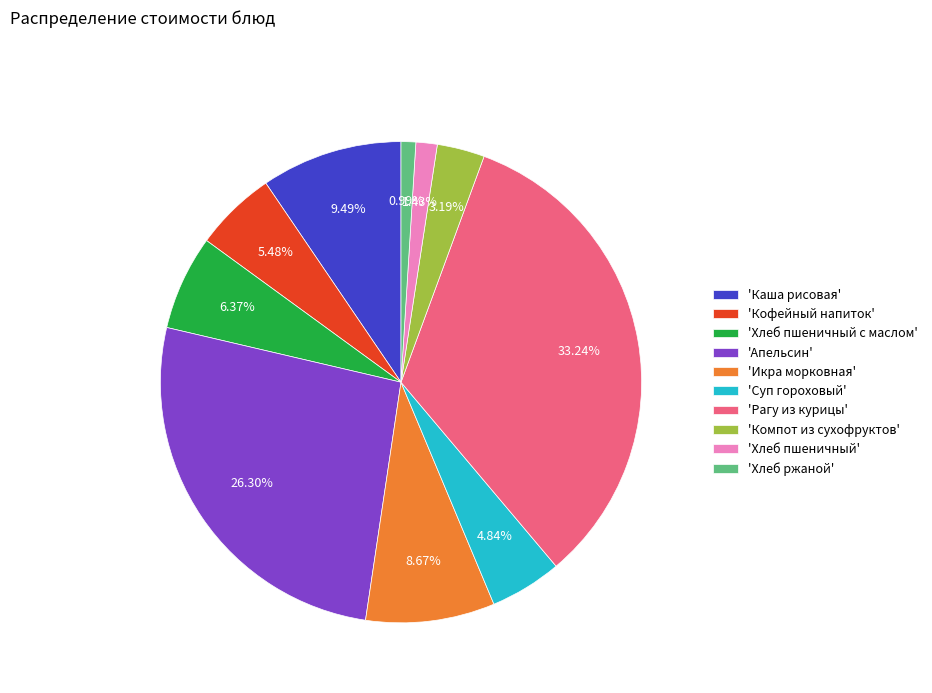

Is there a majority slice in this chart?

No